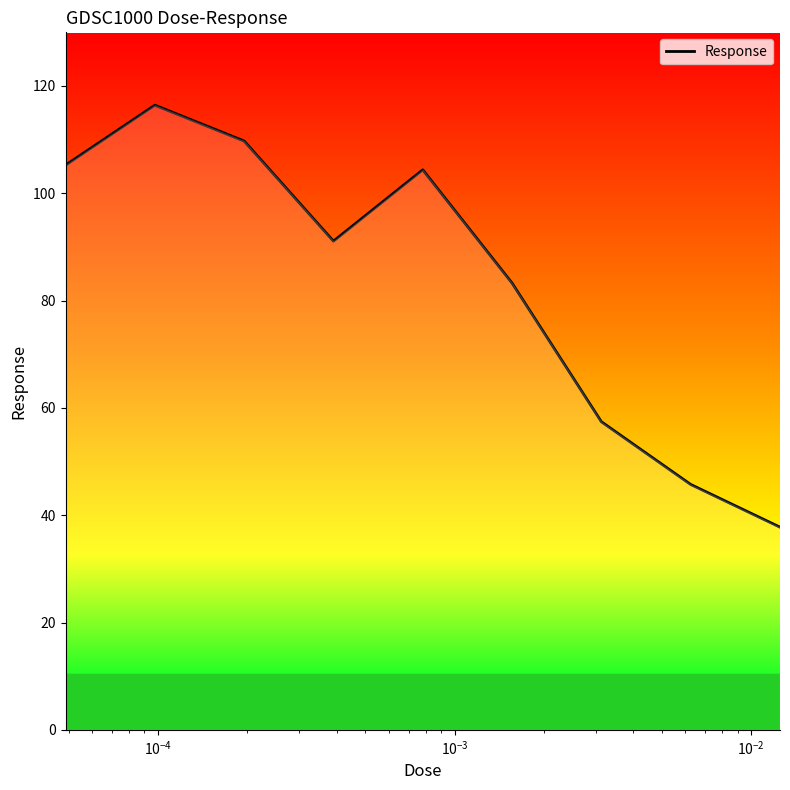

What is the difference between the maximum and minimum values?

78.7